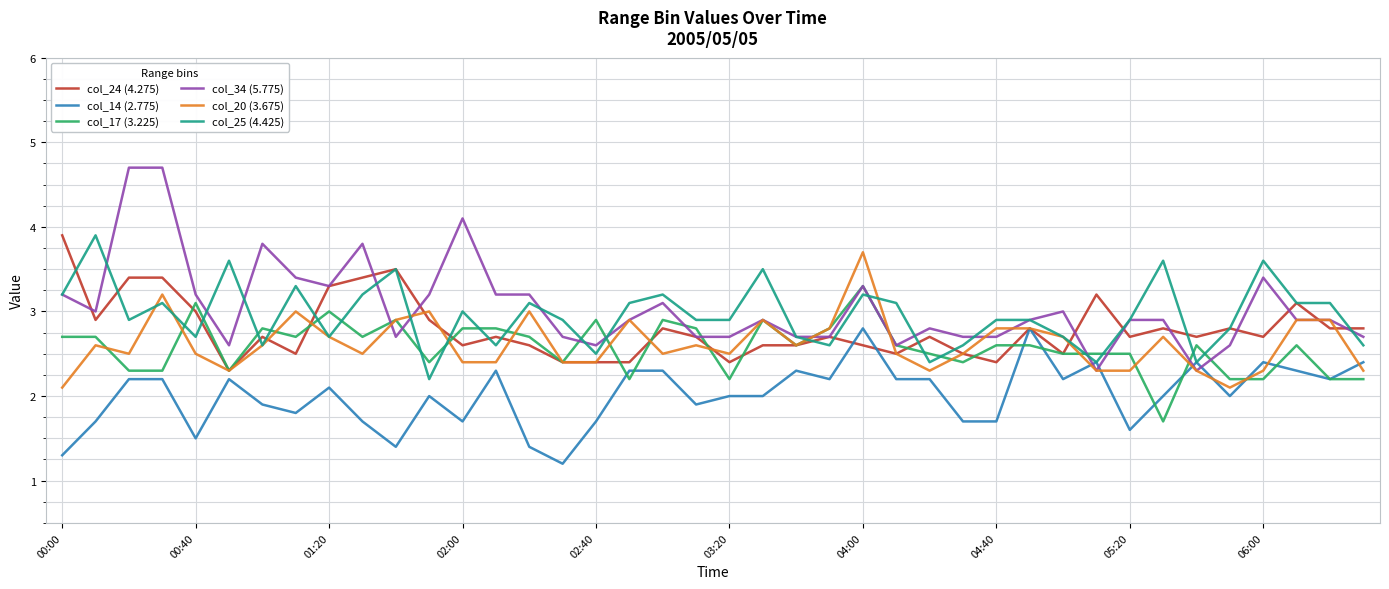

What is the minimum value shown in the chart?

1.2